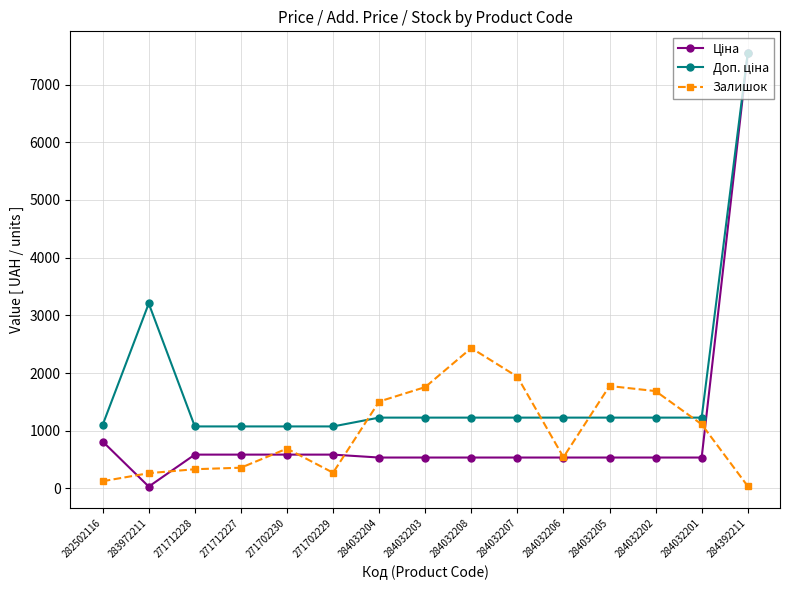

What is the average value of the Залишок series?

988.5